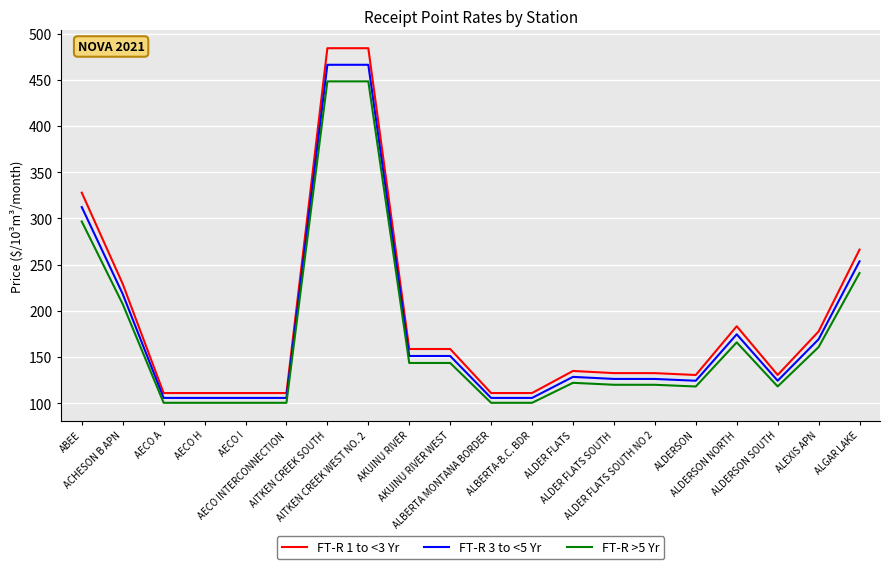

Which series has the widest spread of values?

FT-R 1 to <3 Yr